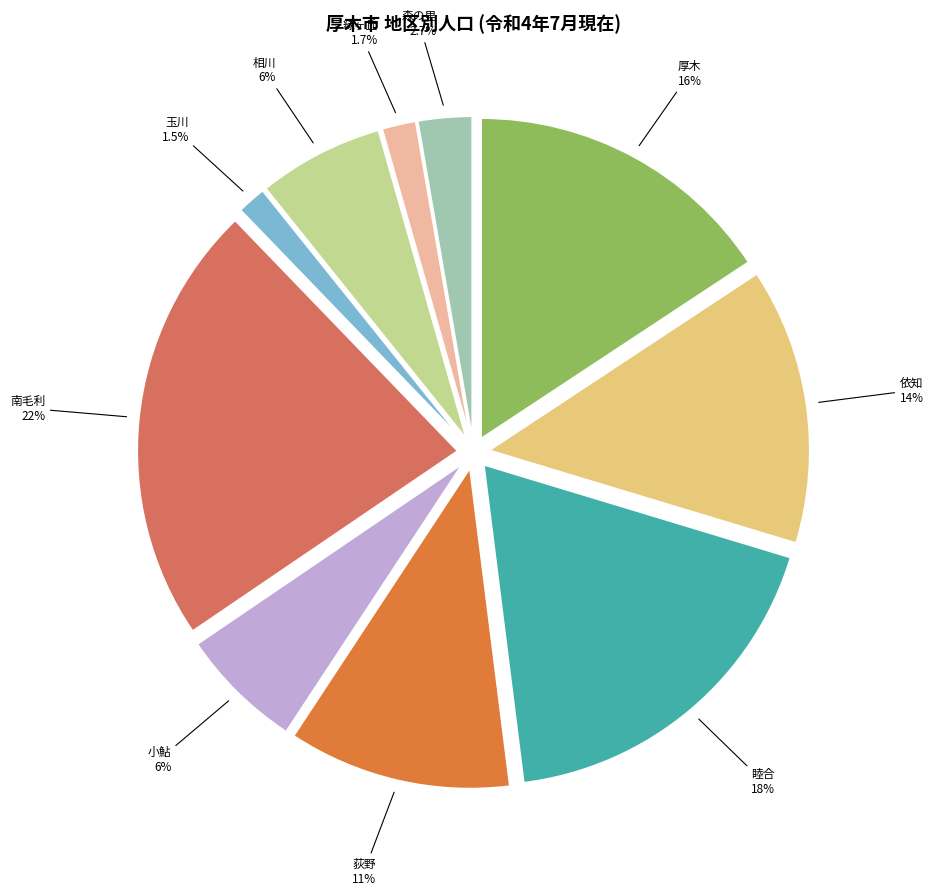

Does 依知 account for over 50% of the chart?

No